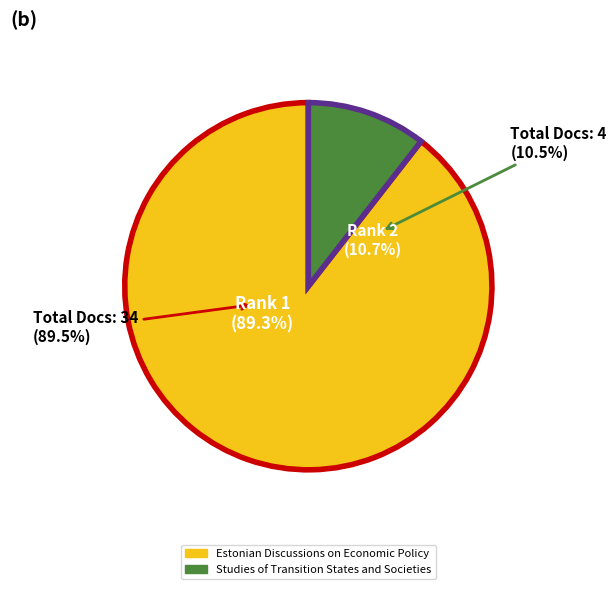

Does any single category account for the majority?

Yes